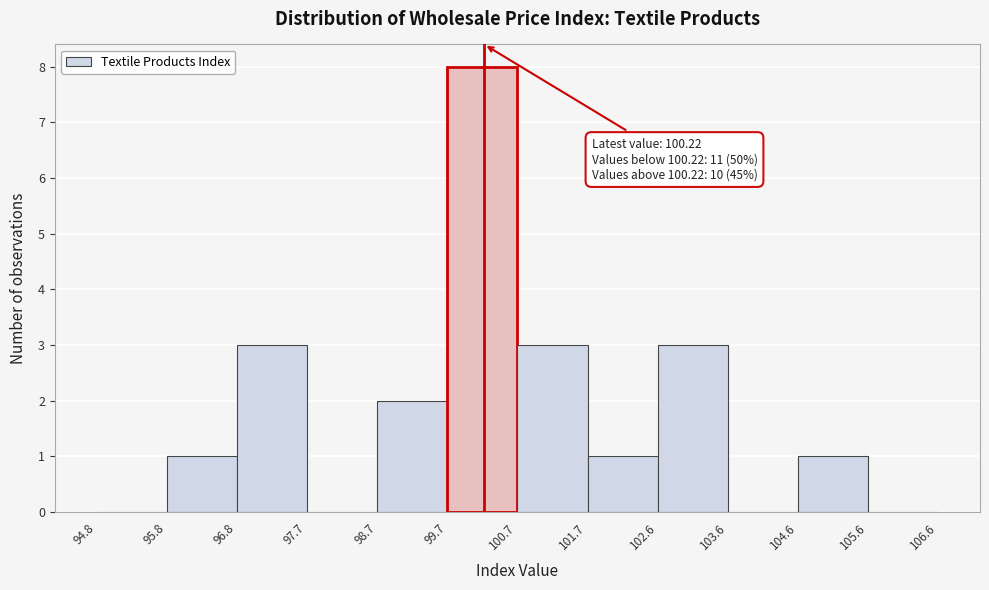

Over which range of the x-axis is the bar tallest?

99.7 to 100.7